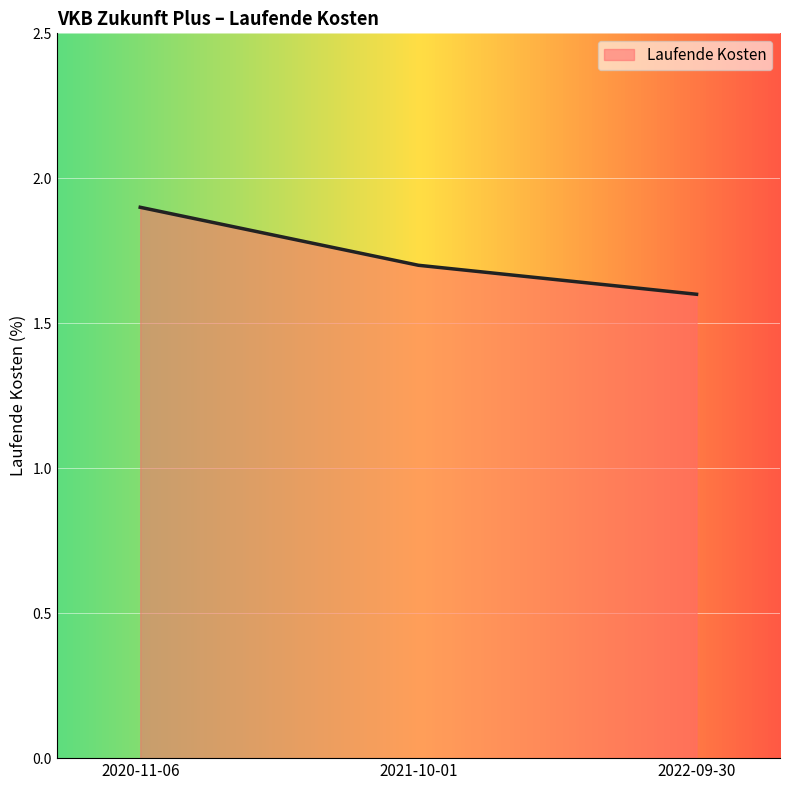

Does the chart have visible grid lines?

Yes